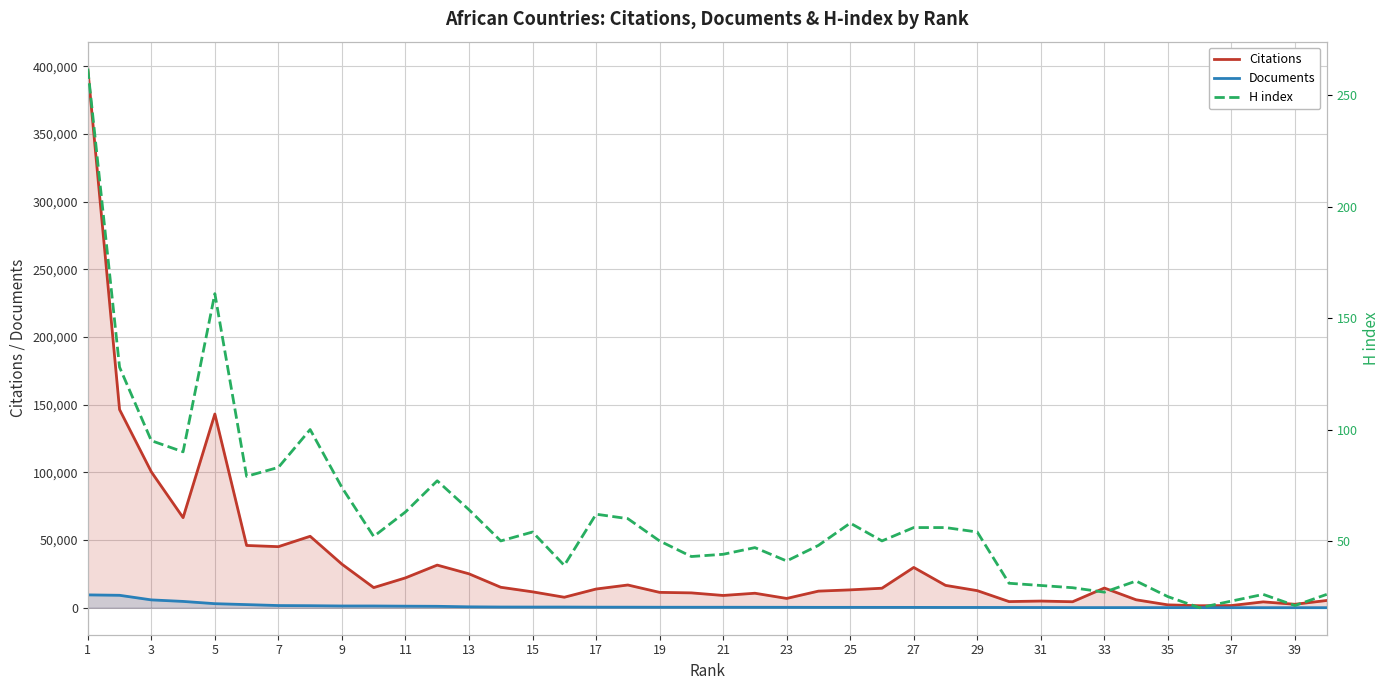

Which has a higher value, 39 or 7?

7